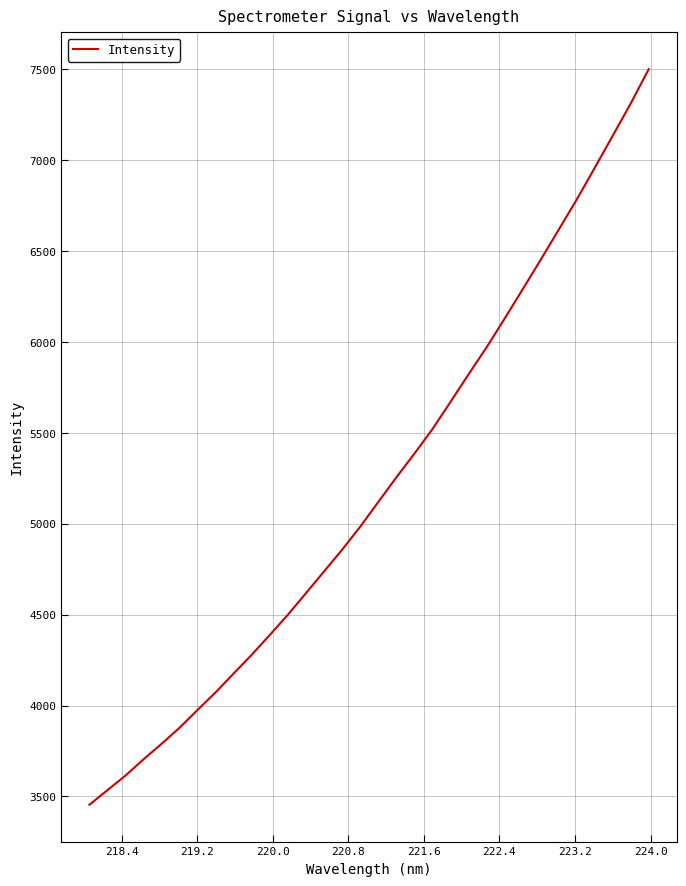

What is the difference between the maximum and minimum values?

4046.3